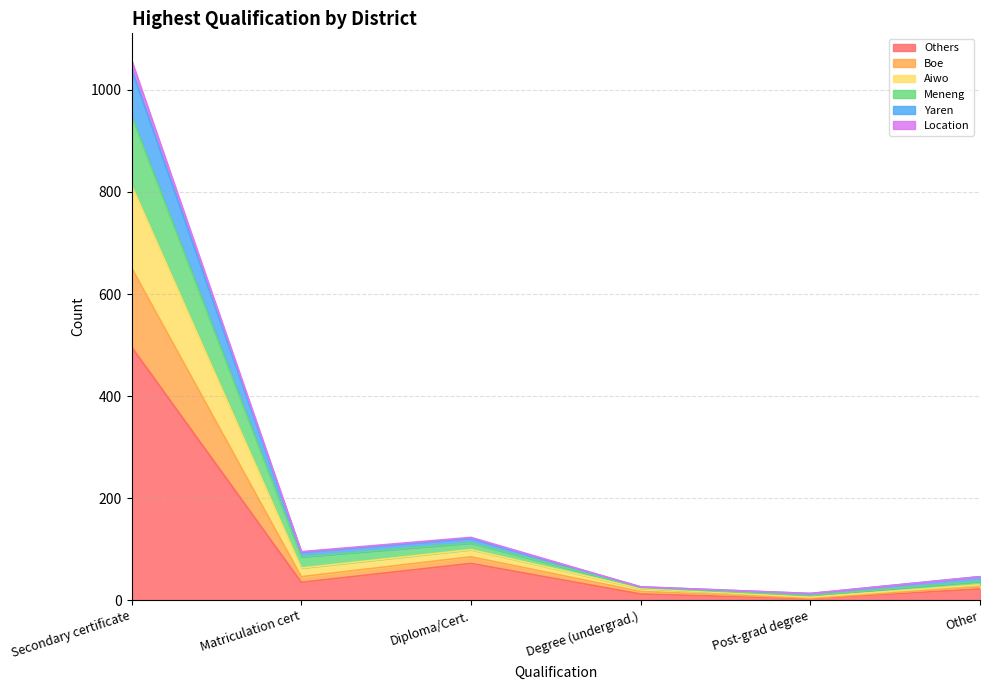

True or false: Others and Boe cross at least once.

False